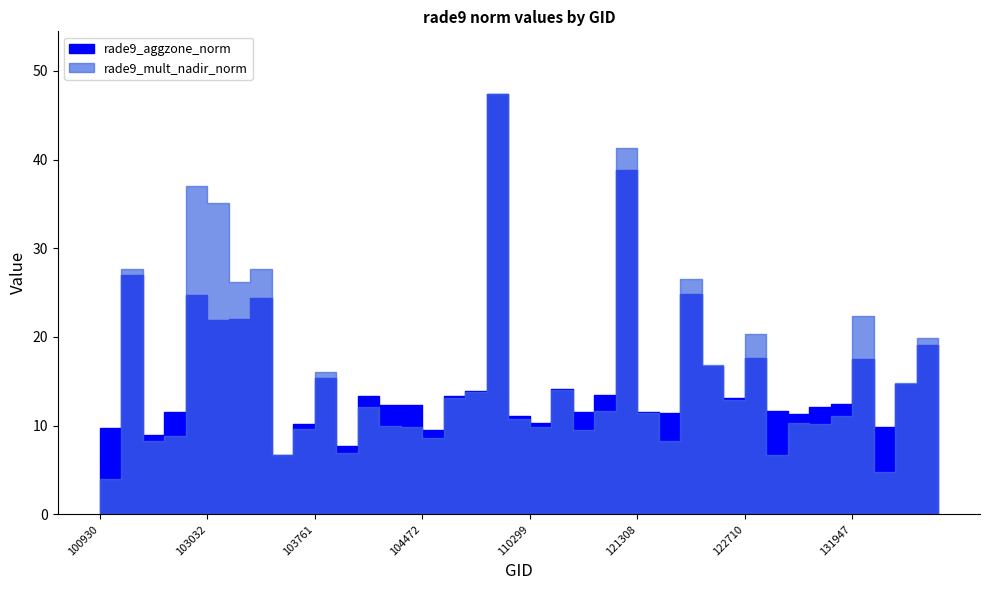

What is the spread (max minus min) of values at 121308?

0.1